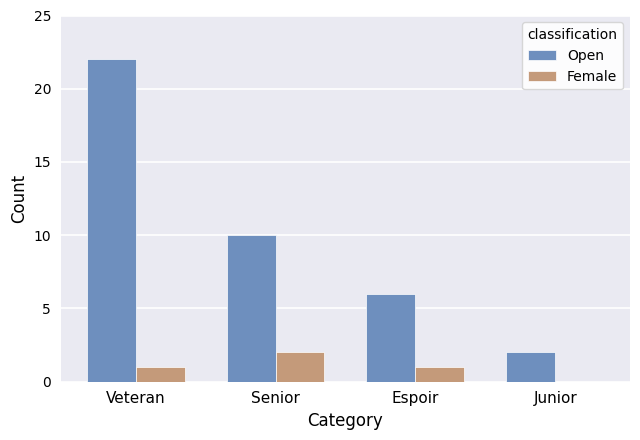

Between Veteran and Junior, which series saw the biggest shift?

Open